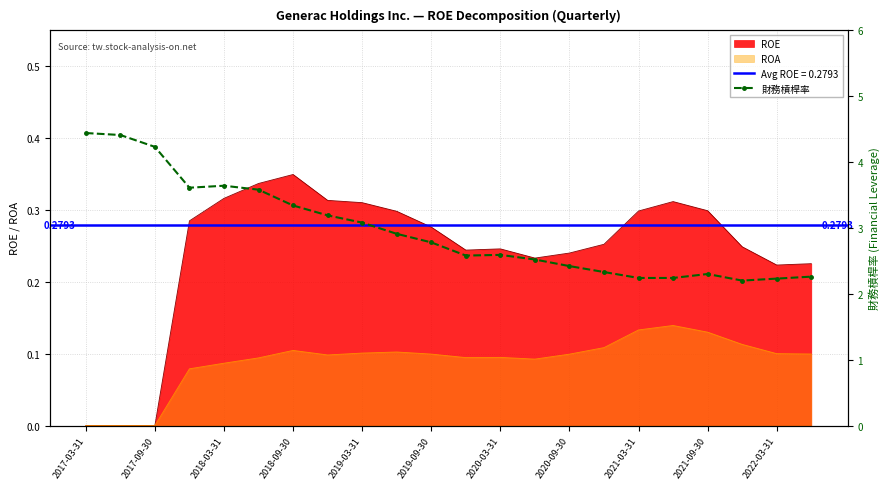

How many data points does each series have?

22